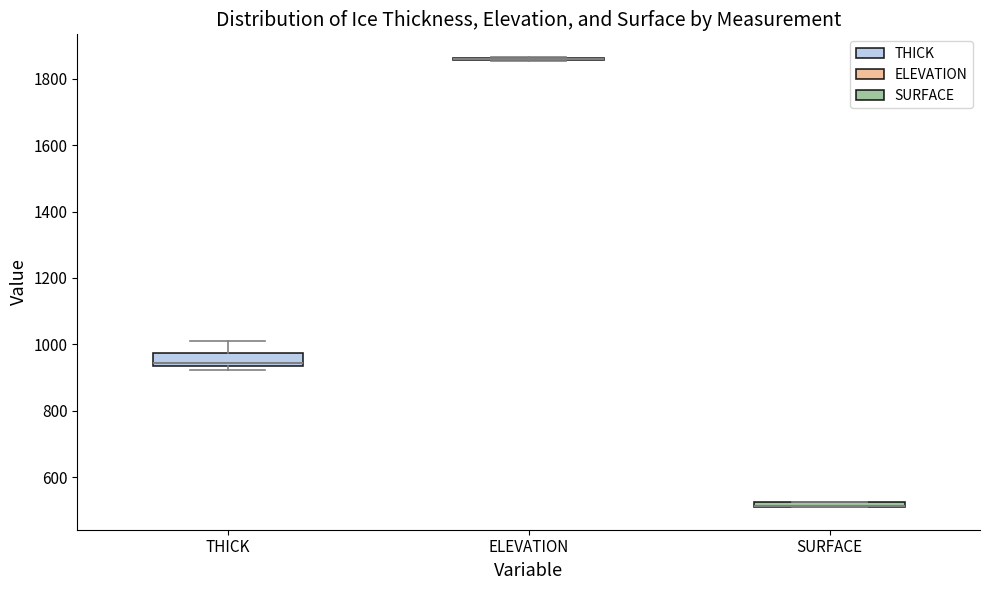

Which box is the tallest, from its lower edge to its upper edge?

THICK